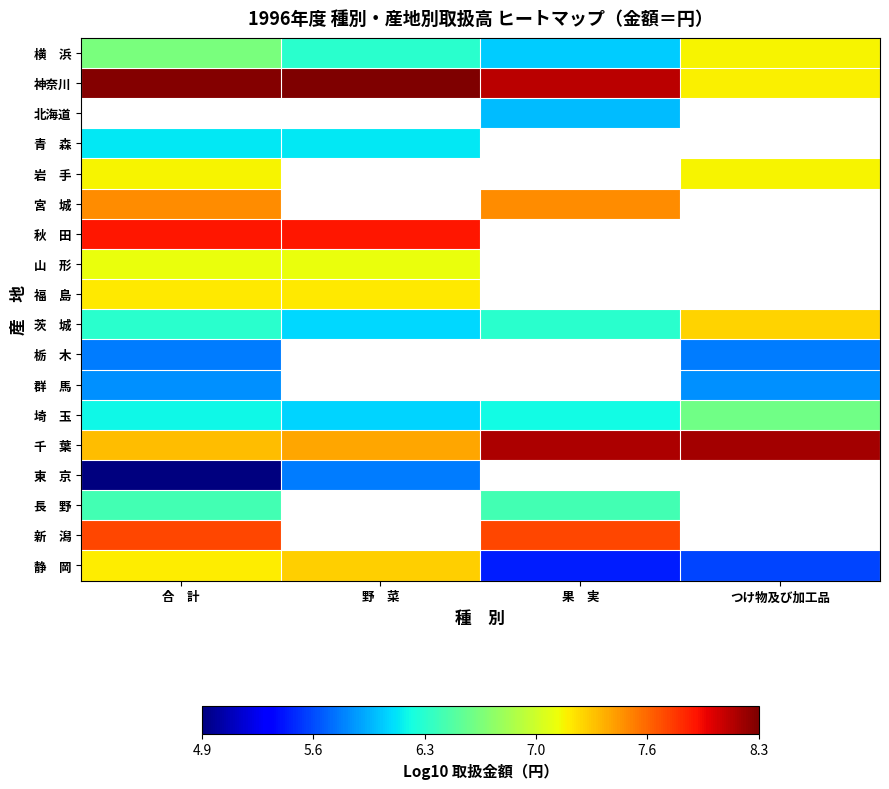

True or false: 東 京 has a value of 1.7 at 野 菜.

False